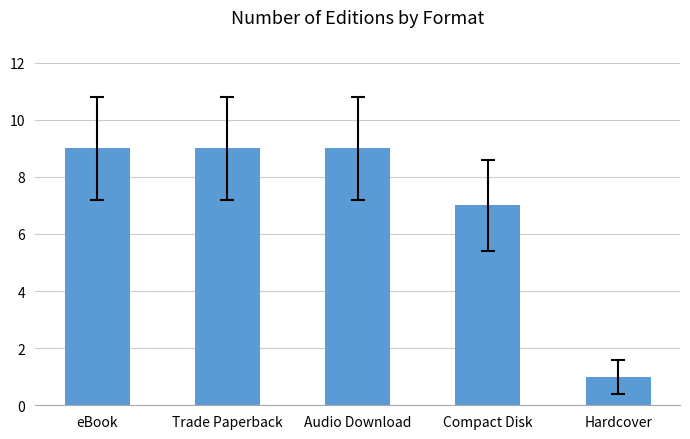

Is it true that the value at Trade Paperback is 15?

False